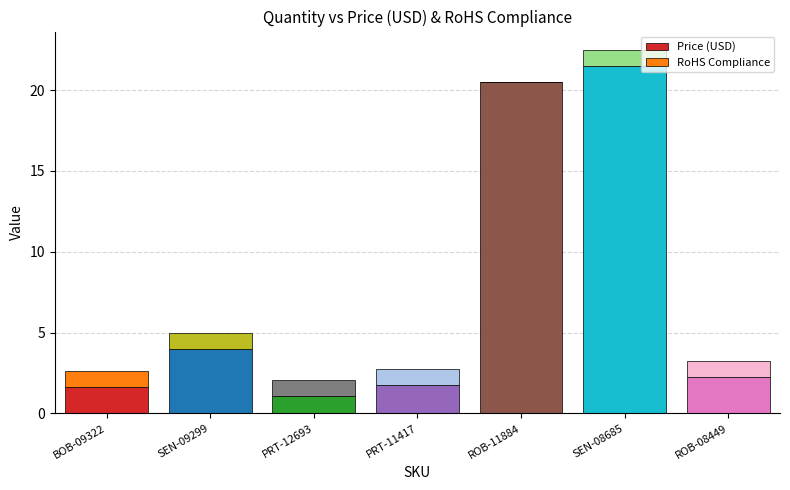

Count the number of categories in the chart.

7